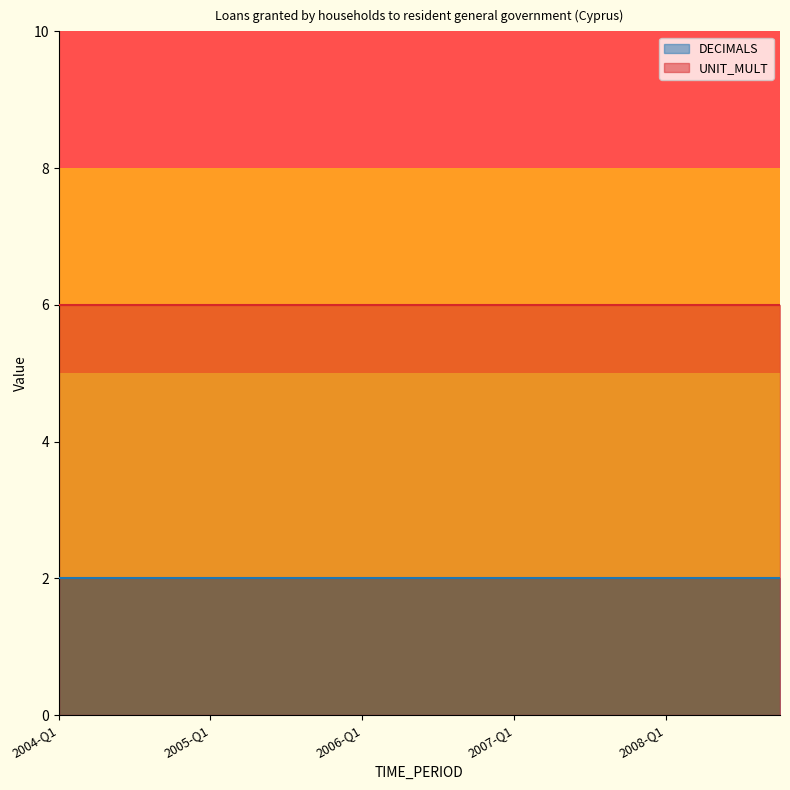

What is the sum of all UNIT_MULT values?

120